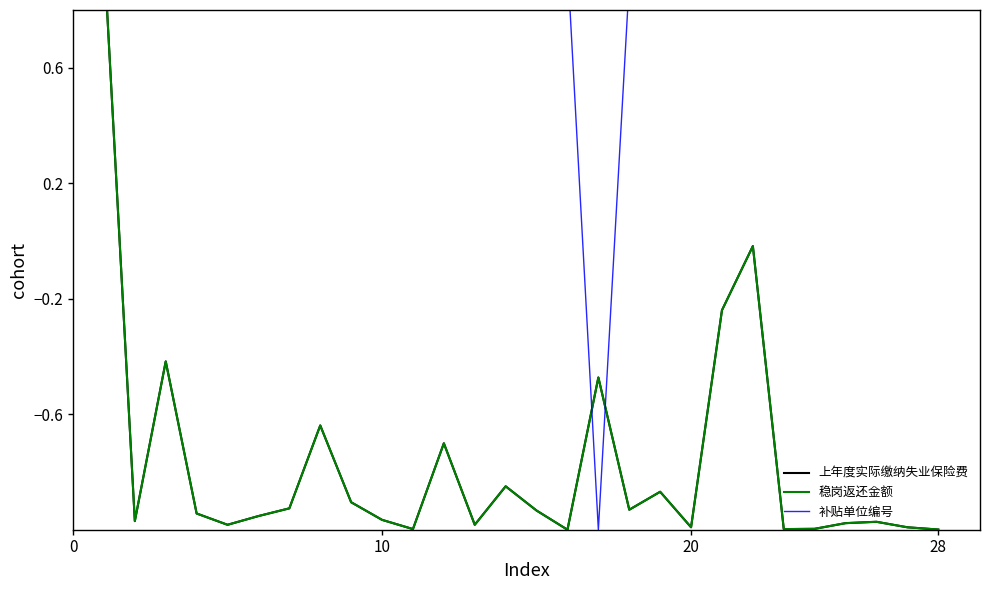

What is the value of the 上年度实际缴纳失业保险费 point at the 12th from the left?

-0.7